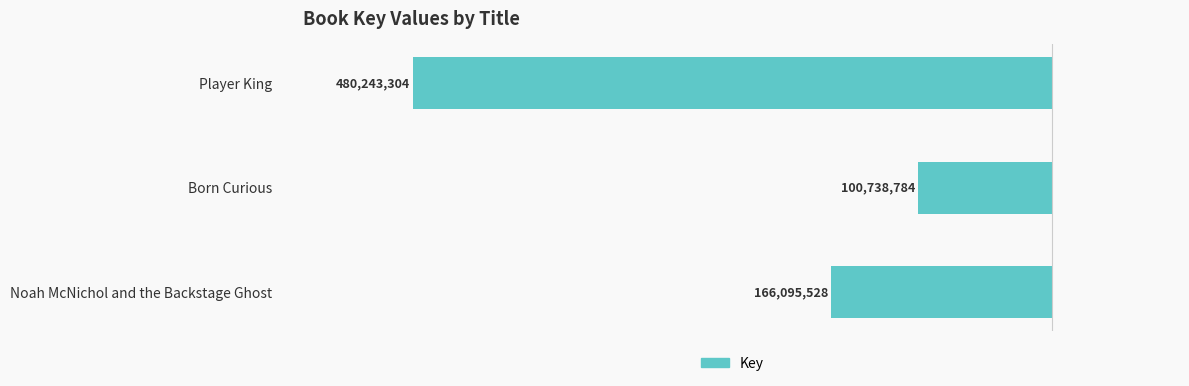

Are the bars horizontal?

Yes